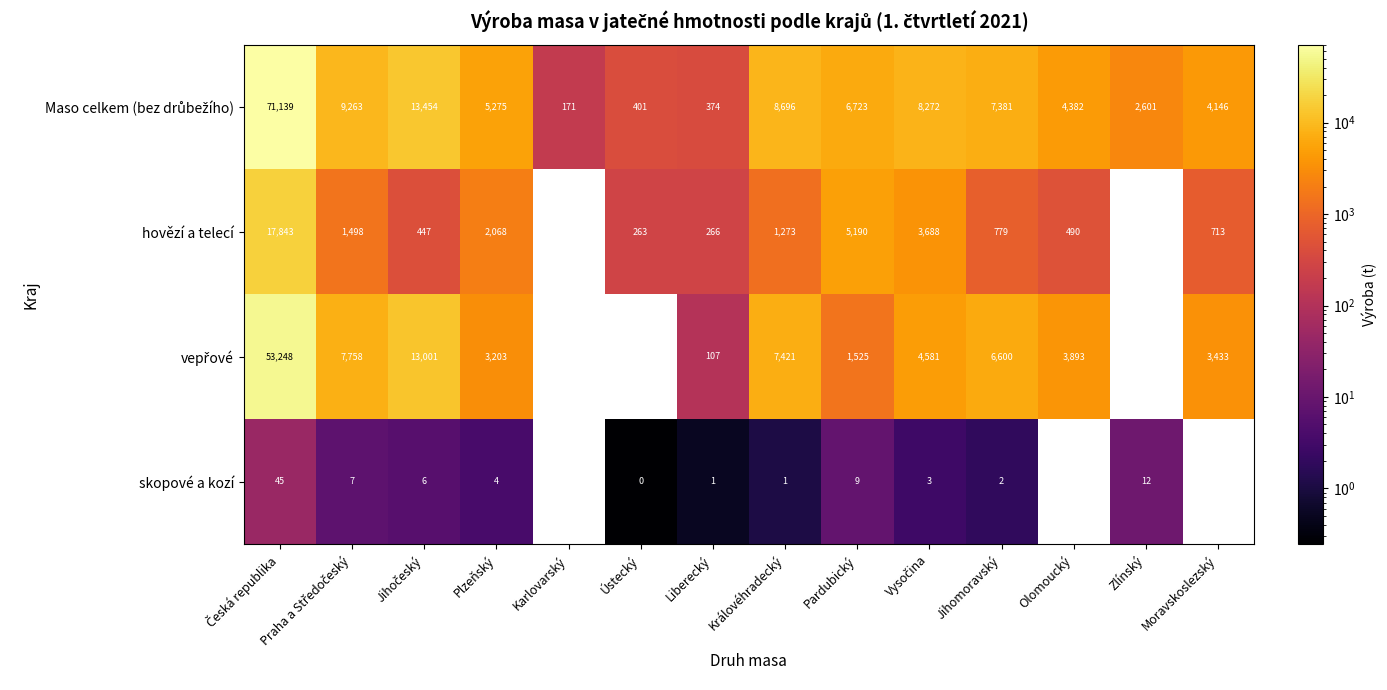

What is the spread (max minus min) of values at Jihomoravský?

7379